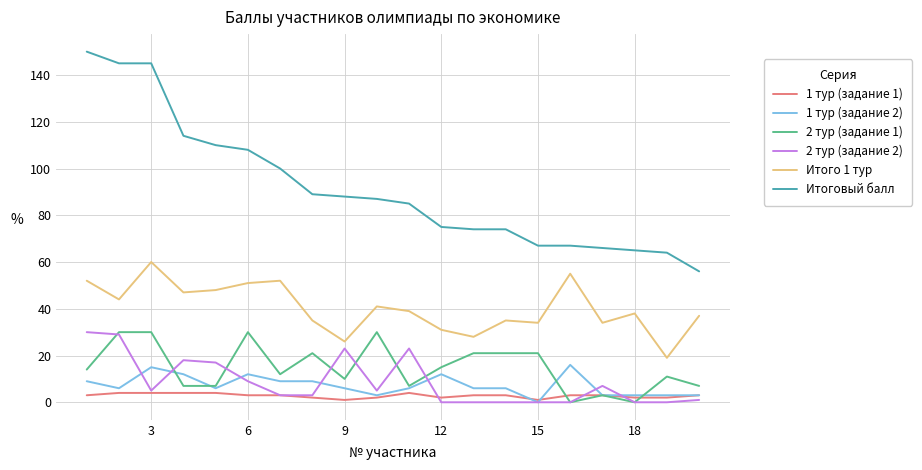

Which series has the largest range (max minus min)?

Итоговый балл